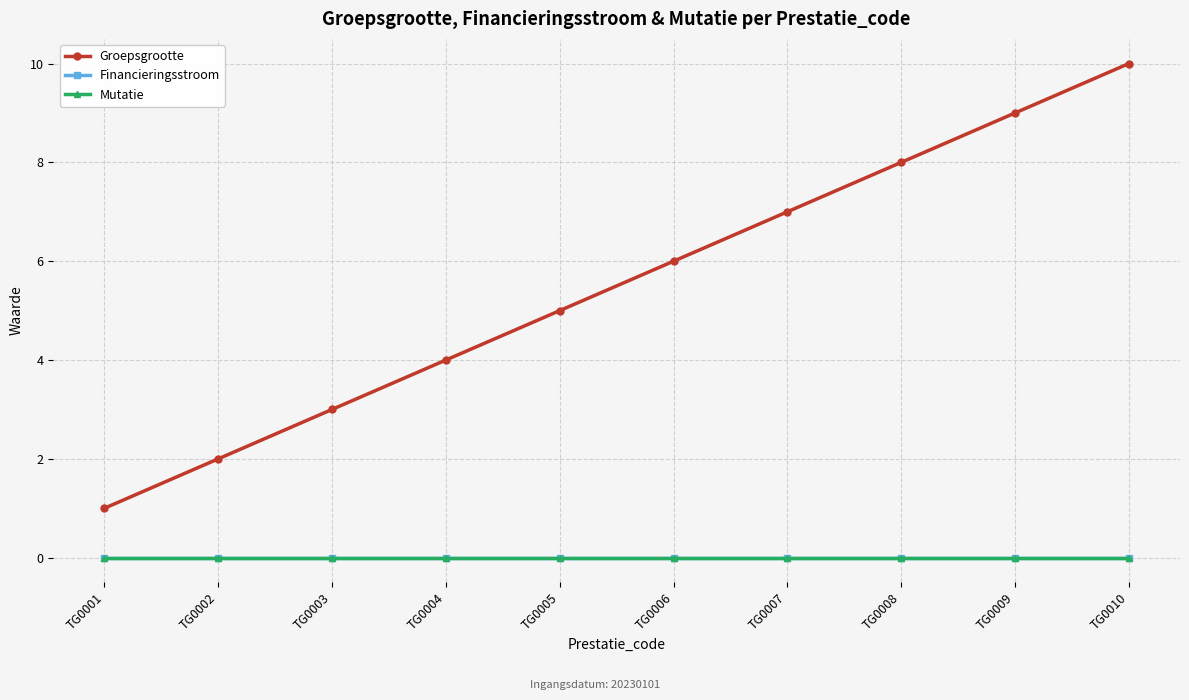

Reading left to right, transcribe all the data shown in this chart.

Groepsgrootte: 1	2	3	4	5	6	7	8	9	10
Financieringsstroom: 0	0	0	0	0	0	0	0	0	0
Mutatie: 0	0	0	0	0	0	0	0	0	0